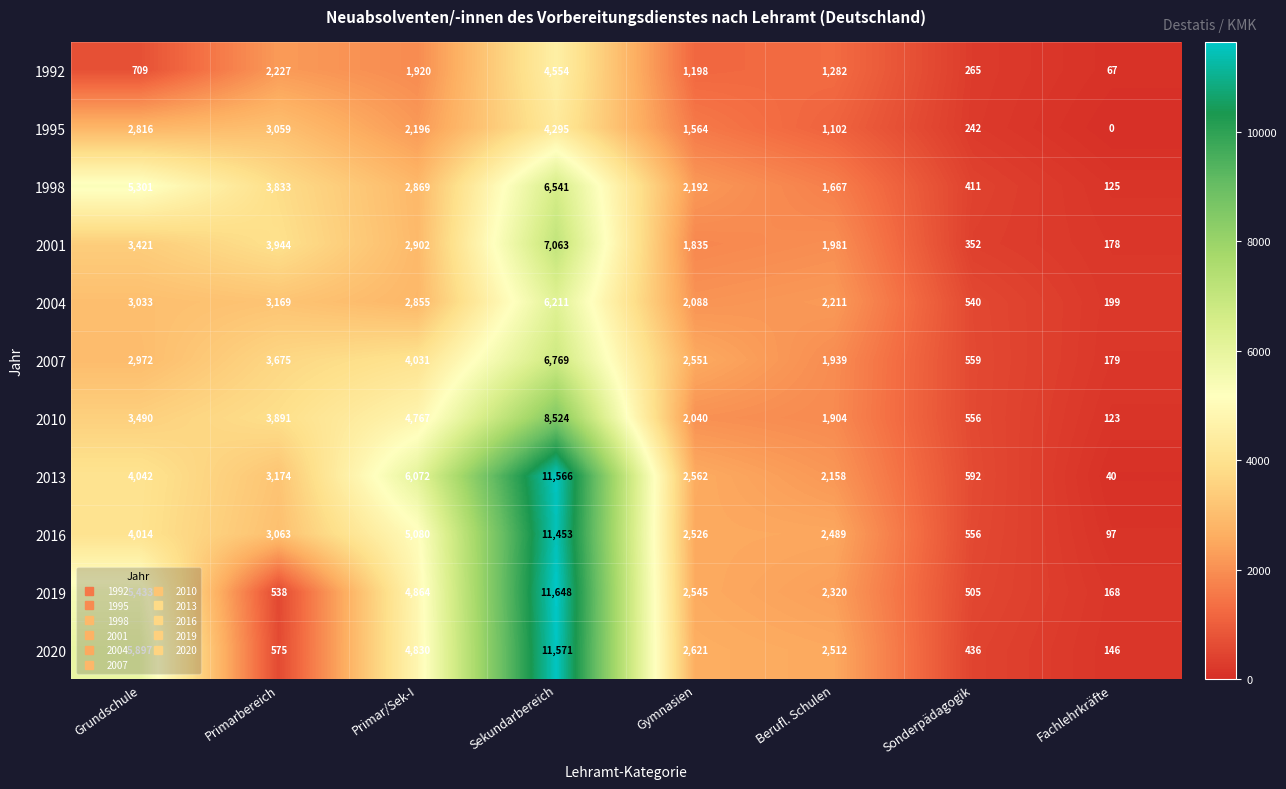

What is the difference between the maximum and minimum values in the 1992 series?

4487